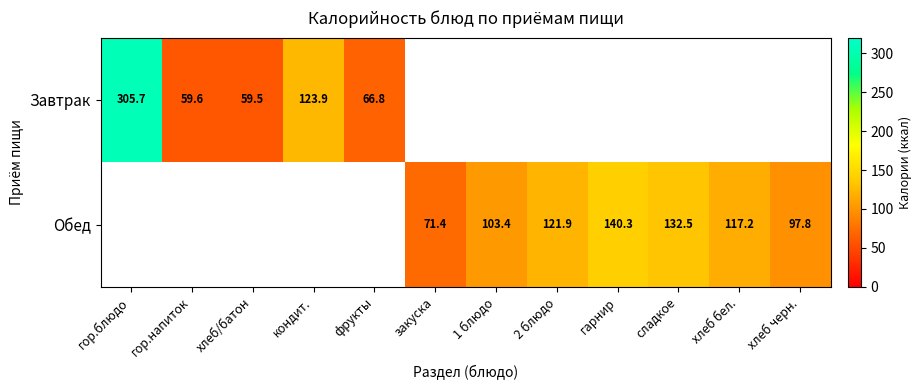

True or false: Обед has a value of 96.0 at гарнир.

False